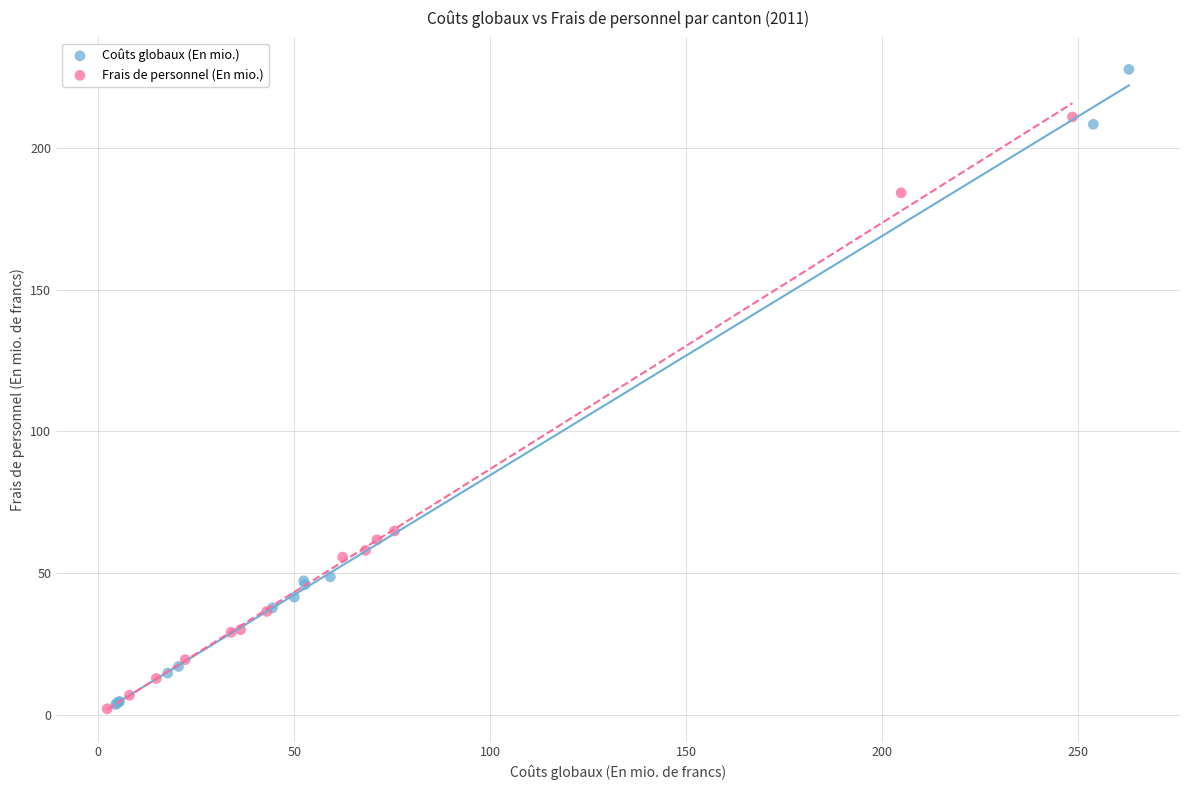

Which series contains the highest Y value?

Coûts globaux (En mio.)